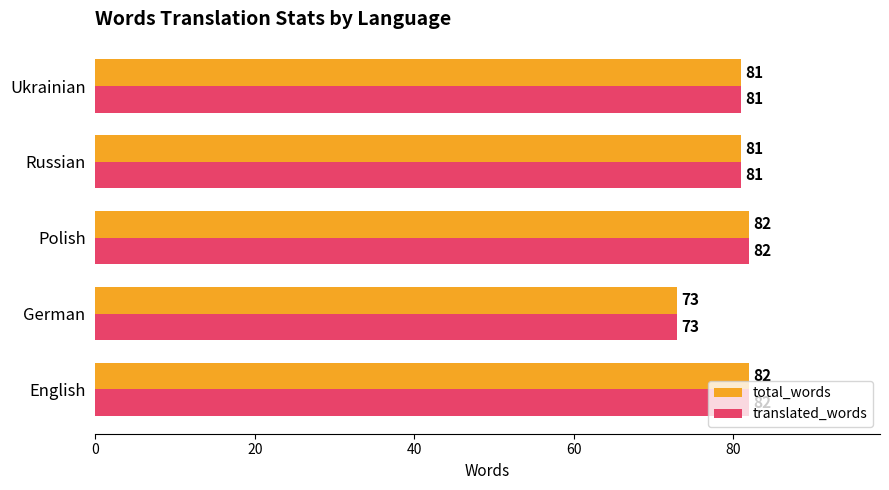

What is the smallest value displayed?

73